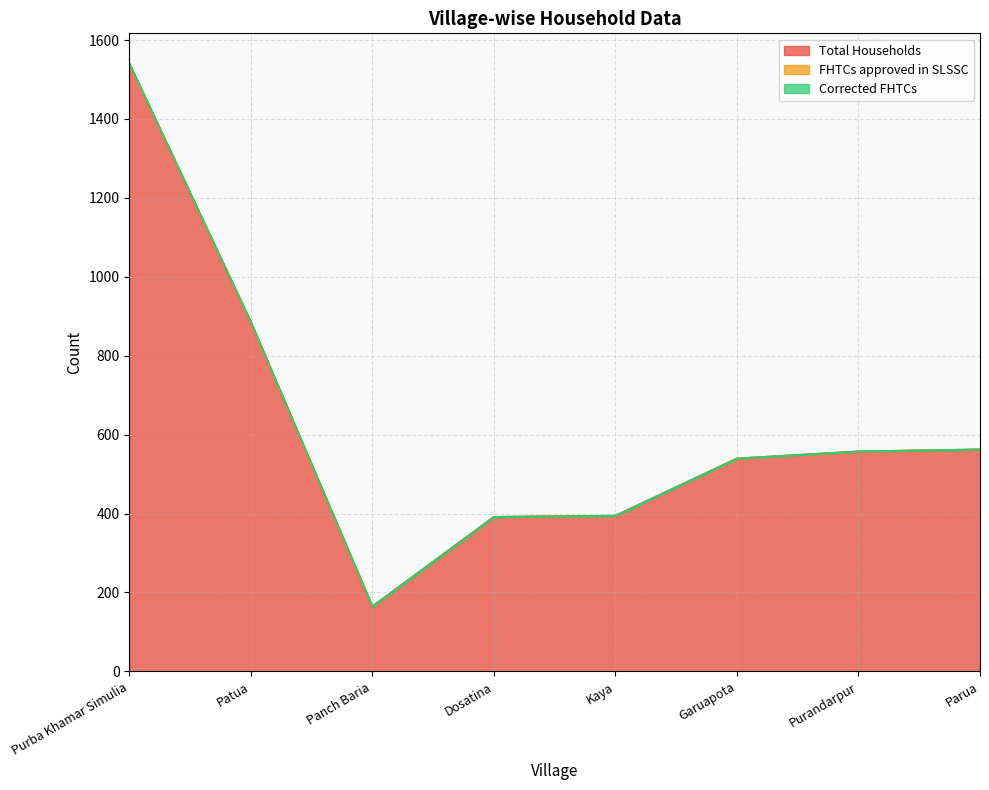

How many data points does each series have?

8